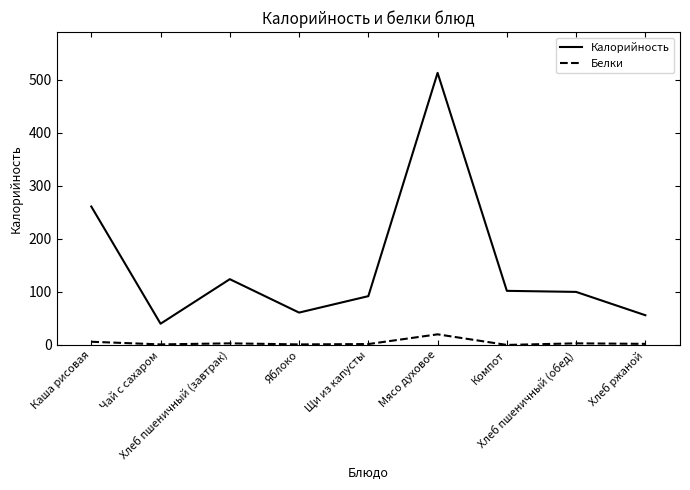

What is the maximum value shown in the chart?

513.0